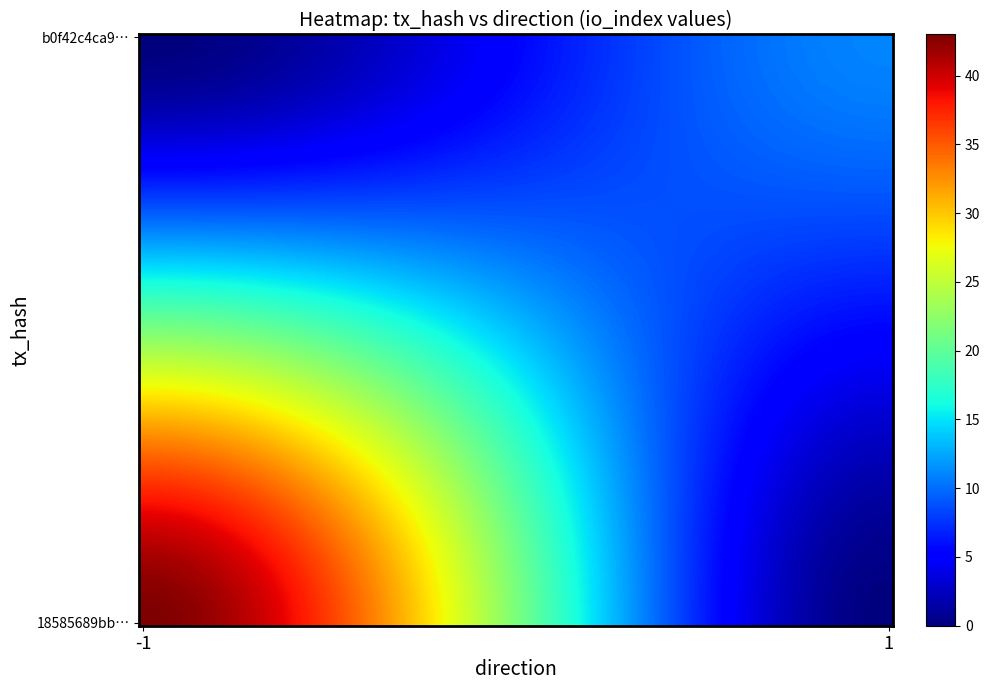

What is the maximum value shown in the chart?

43